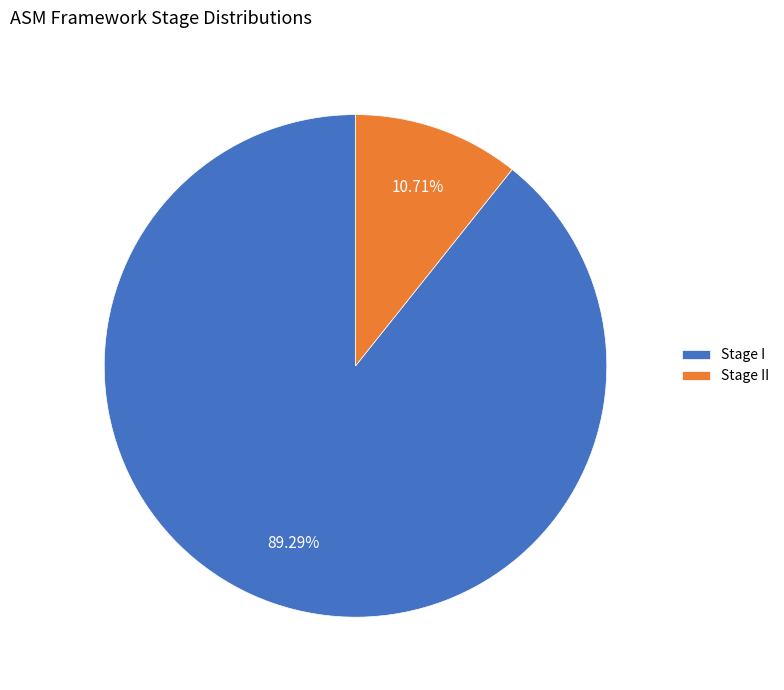

Which category accounts for the majority?

Stage I